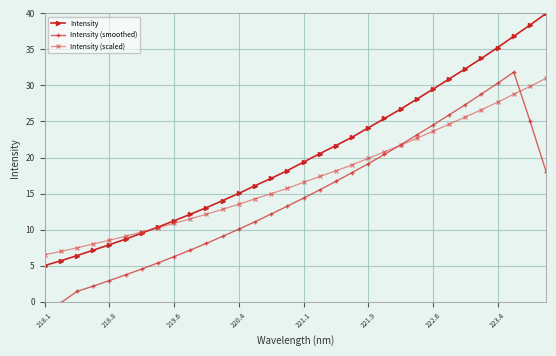

True or false: Intensity and Intensity (smoothed) cross at least once.

False